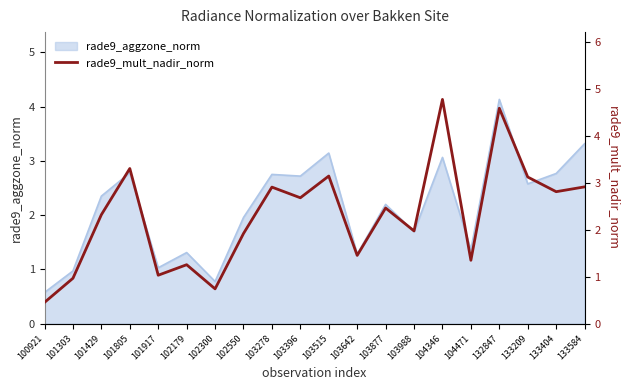

Where does the data first go above 2?

101429